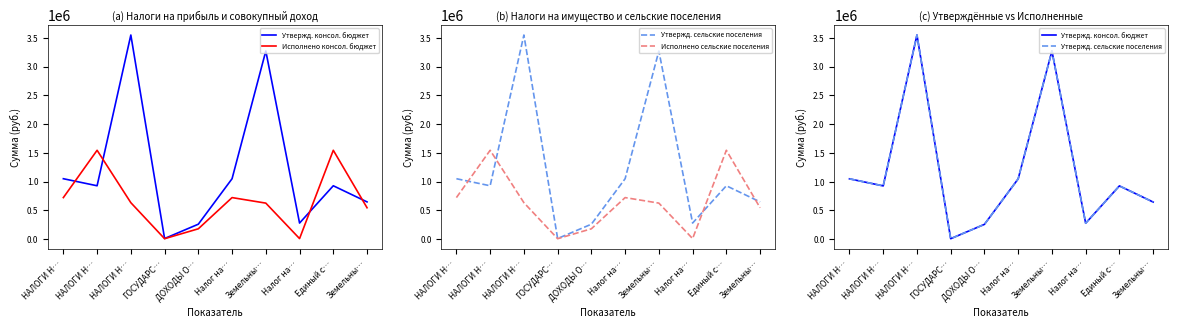

What is the label of the 4th point from the left?

ГОСУДАРС…